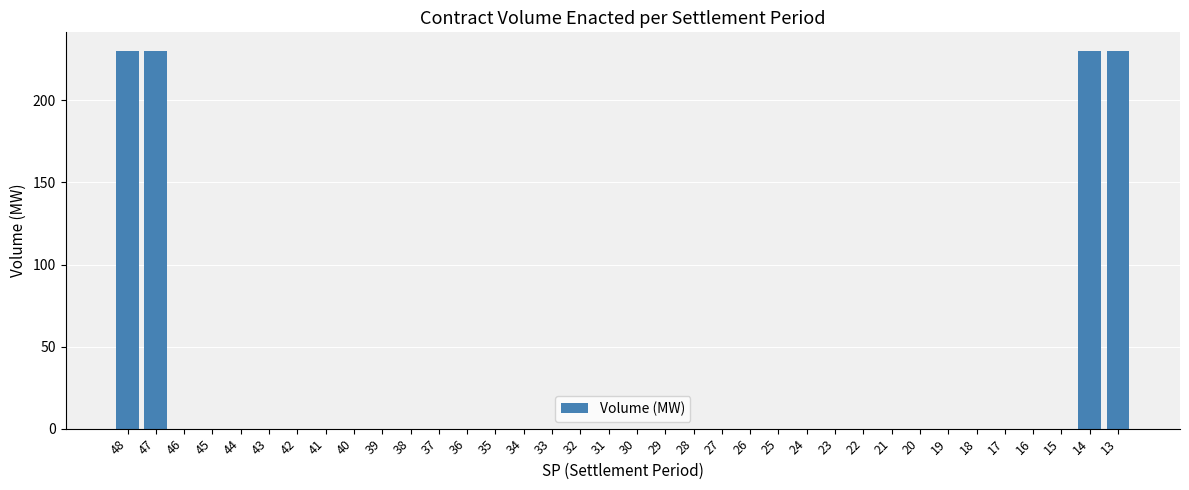

How many distinct data groups are displayed?

1